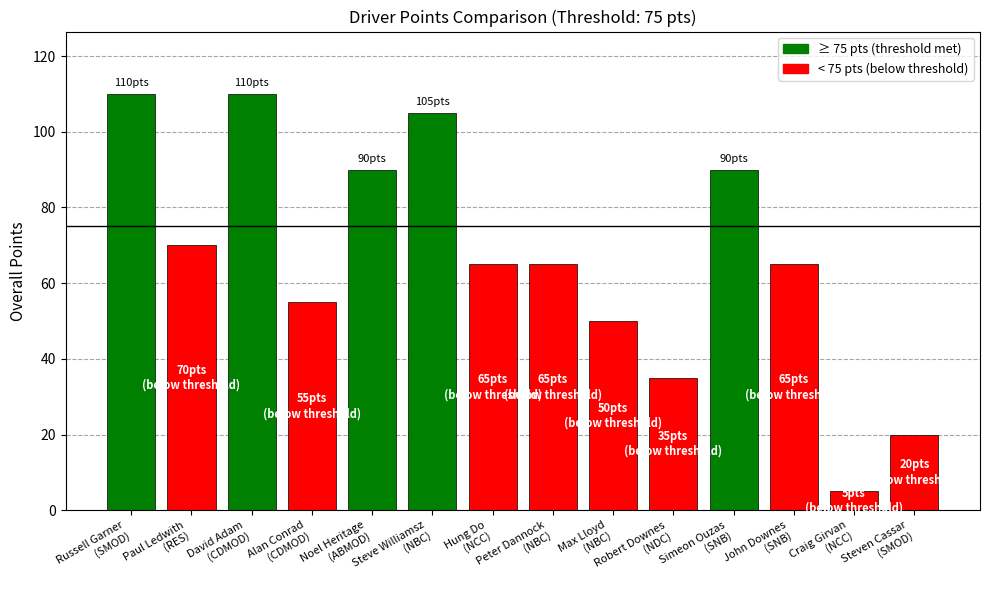

What is the smallest value displayed?

5